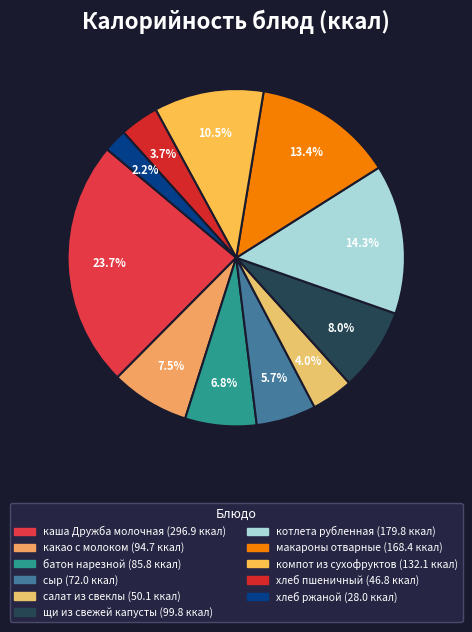

To the nearest percent, what portion does хлеб ржаной represent?

2%